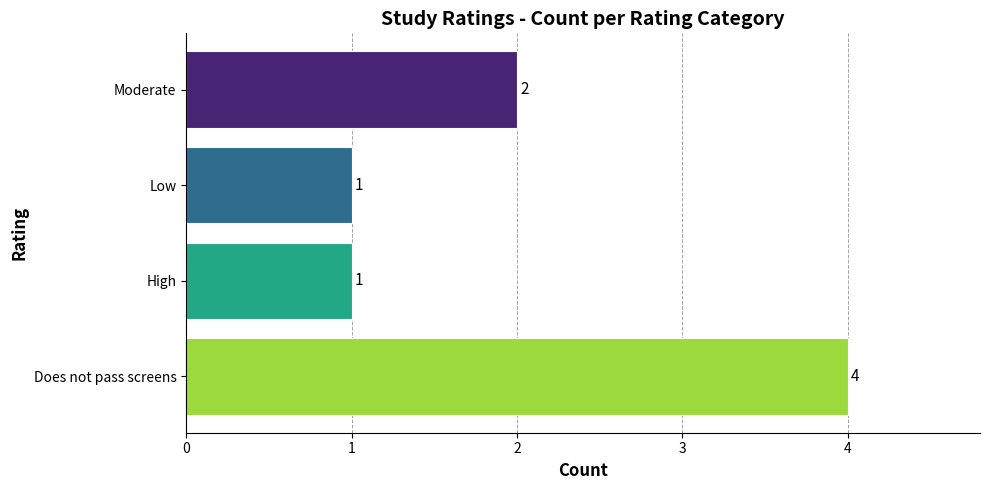

Where is the data nearest to the value 2?

Moderate